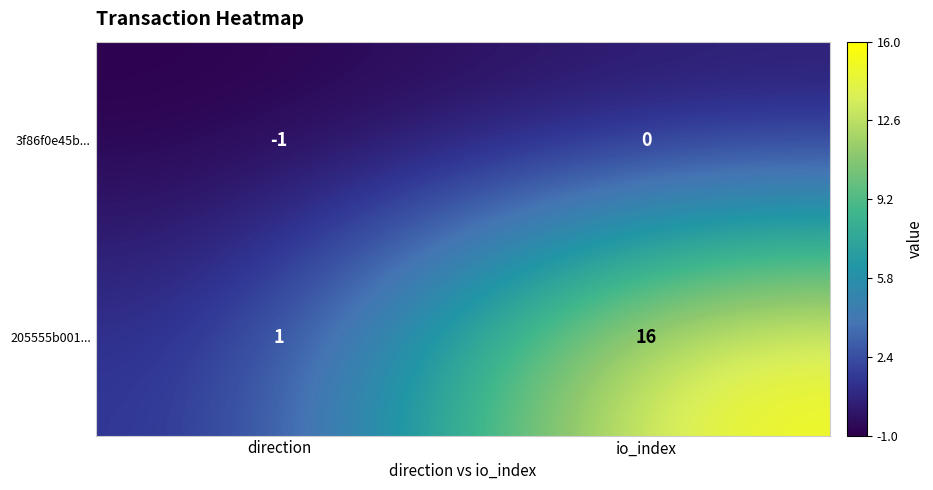

Reading left to right, transcribe all the data shown in this chart.

3f86f0e45b...: direction=-1	io_index=0
205555b001...: direction=1	io_index=16